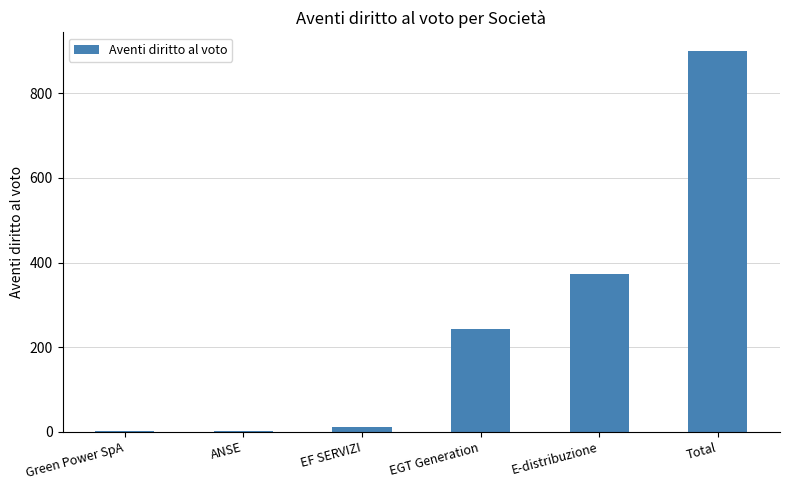

Reading left to right, list all the values displayed in this chart.

Green Power SpA=2	ANSE=2	EF SERVIZI=12	EGT Generation=242	E-distribuzione=374	Total=899